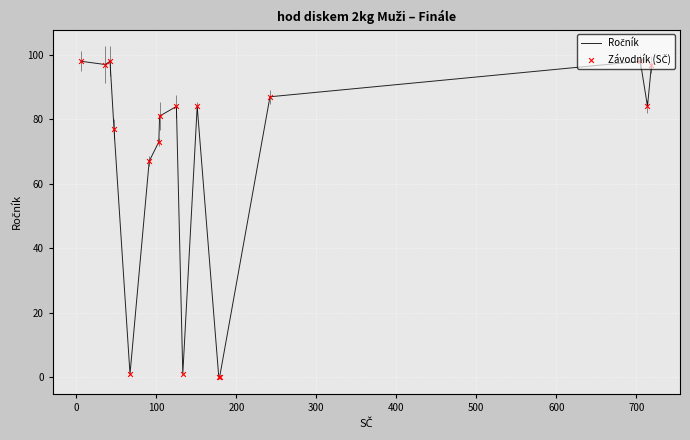

At how many categories does at least one series exceed 21?

13